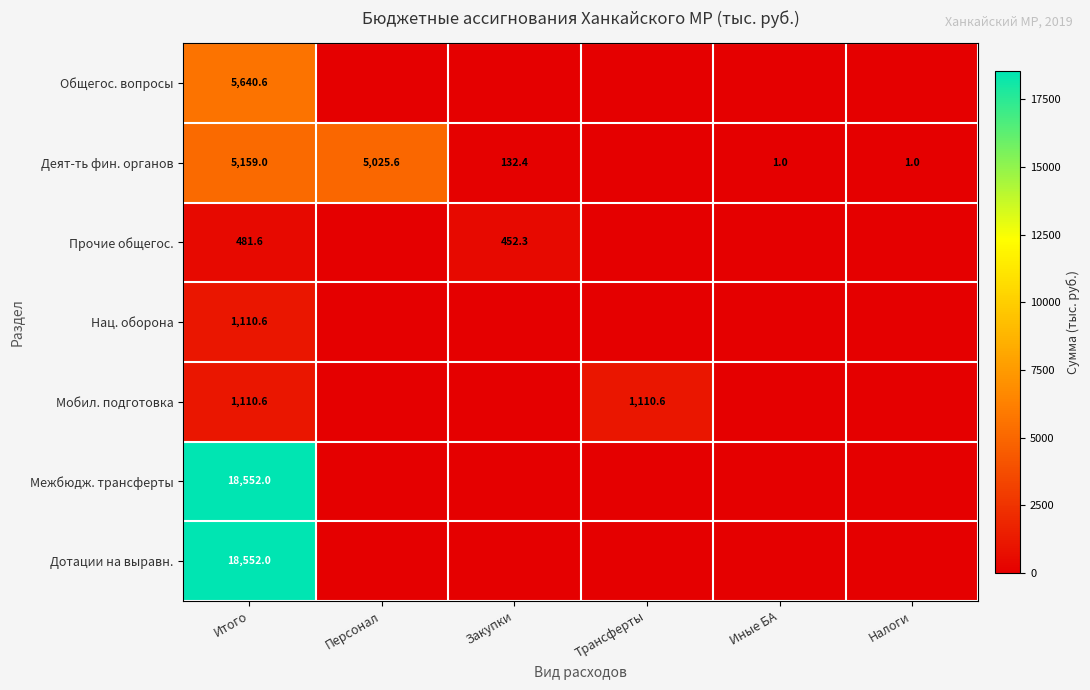

The Мобил. подготовка series shows 515.5 at Итого. True or false?

False